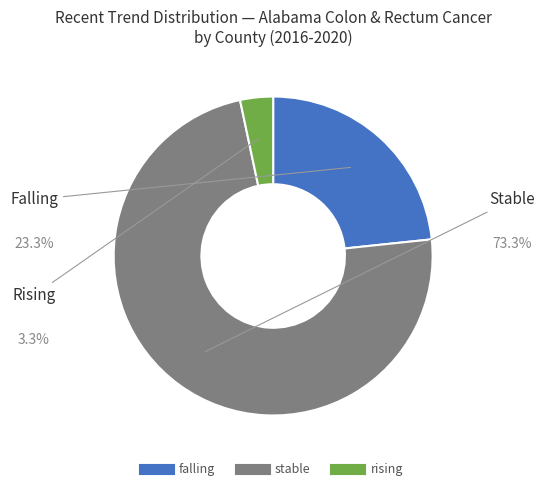

Rank the categories by value from lowest to highest.

rising, falling, stable